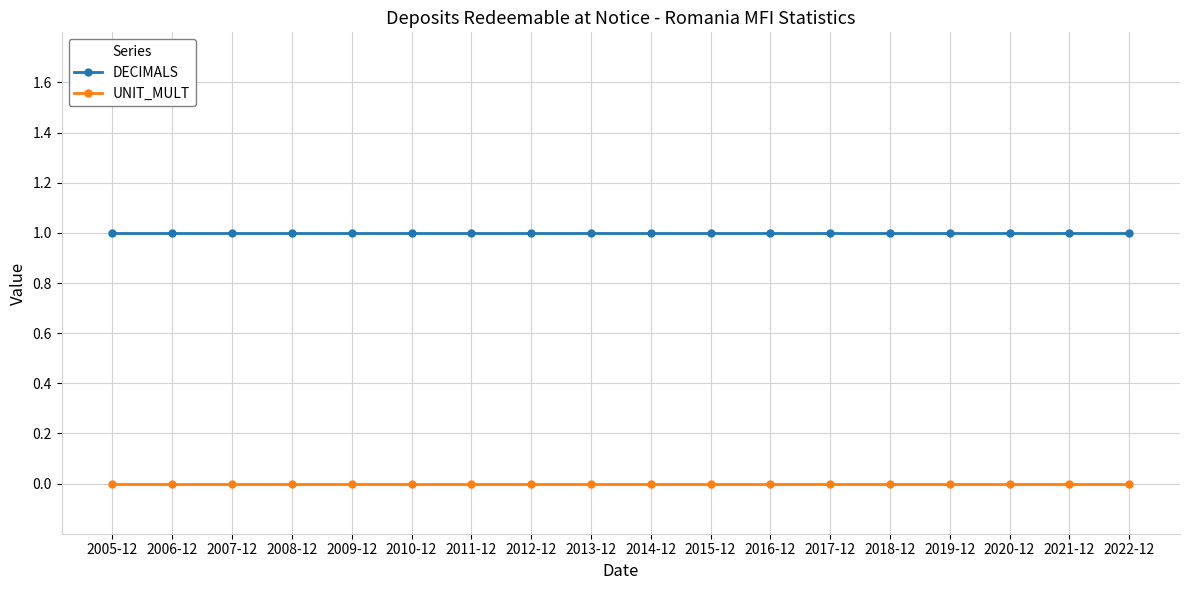

Reading left to right, list all the values displayed in this chart.

DECIMALS: 2005-12=1	2006-12=1	2007-12=1	2008-12=1	2009-12=1	2010-12=1	2011-12=1	2012-12=1	2013-12=1	2014-12=1	2015-12=1	2016-12=1	2017-12=1	2018-12=1	2019-12=1	2020-12=1	2021-12=1	2022-12=1
UNIT_MULT: 2005-12=0	2006-12=0	2007-12=0	2008-12=0	2009-12=0	2010-12=0	2011-12=0	2012-12=0	2013-12=0	2014-12=0	2015-12=0	2016-12=0	2017-12=0	2018-12=0	2019-12=0	2020-12=0	2021-12=0	2022-12=0